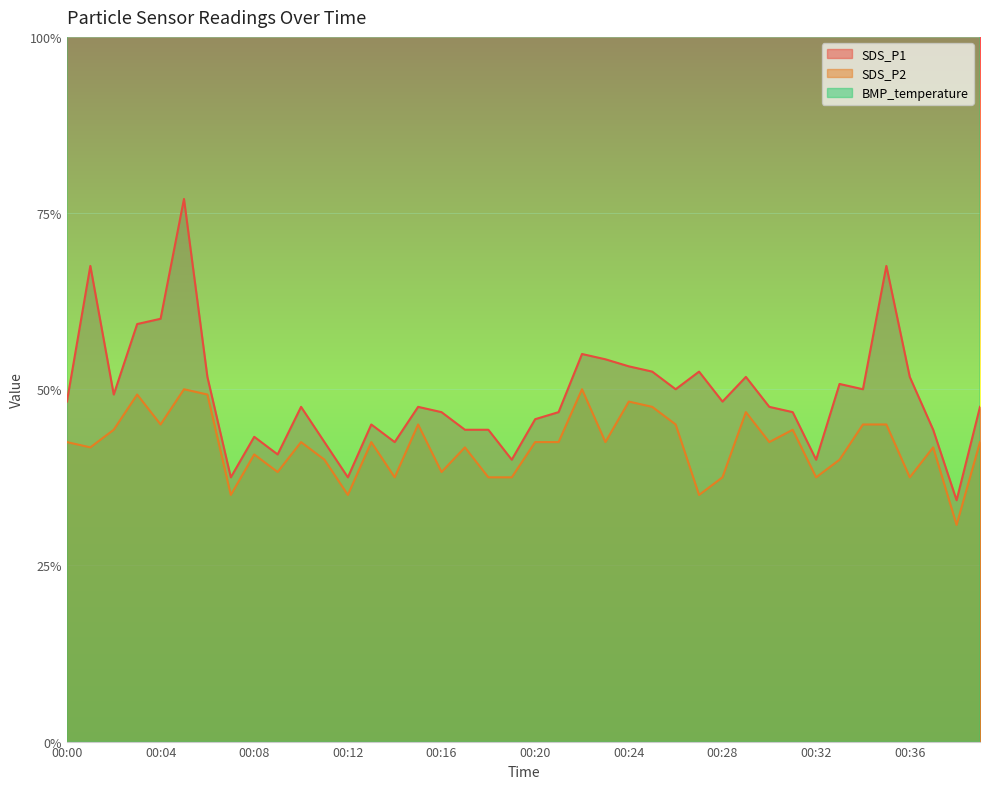

The SDS_P1 series shows 2.5 at 00:12. True or false?

False